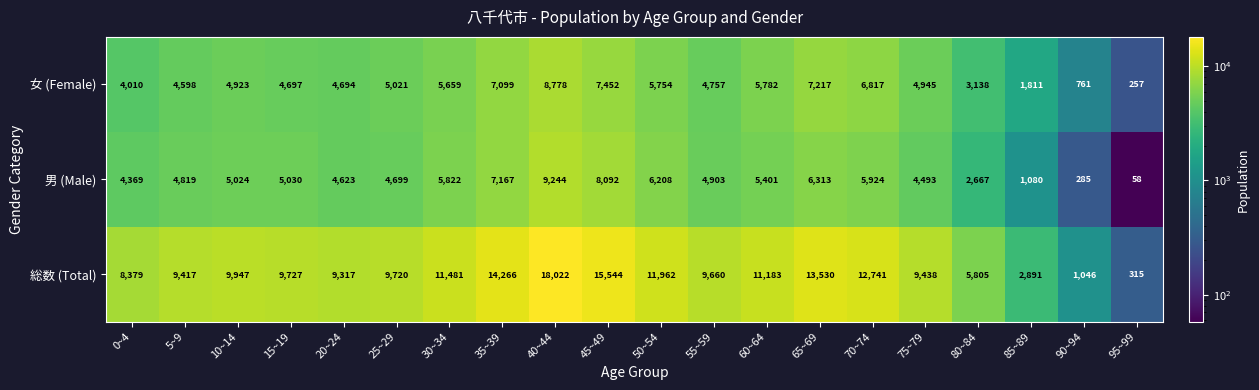

Rank the series at 10~14 from highest to lowest value.

総数 (Total), 男 (Male), 女 (Female)